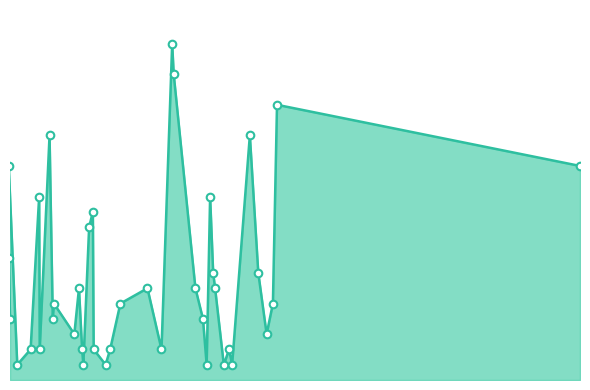

What is the change in value from 2020-01-26 11:37:03 to 2020-03-27 15:34:46?

+10.0